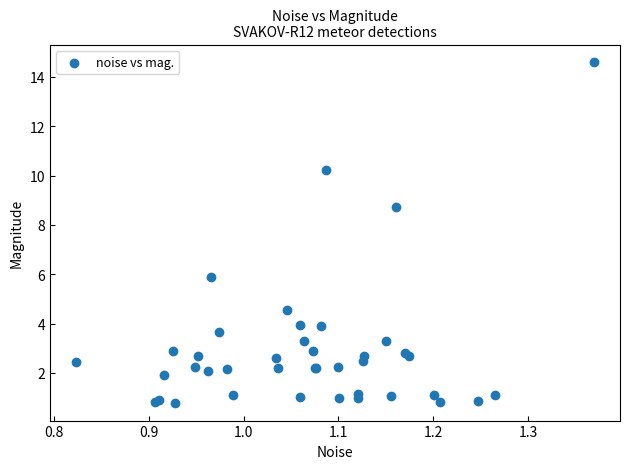

What Y value in the scatter plot is closest to 7?

5.9